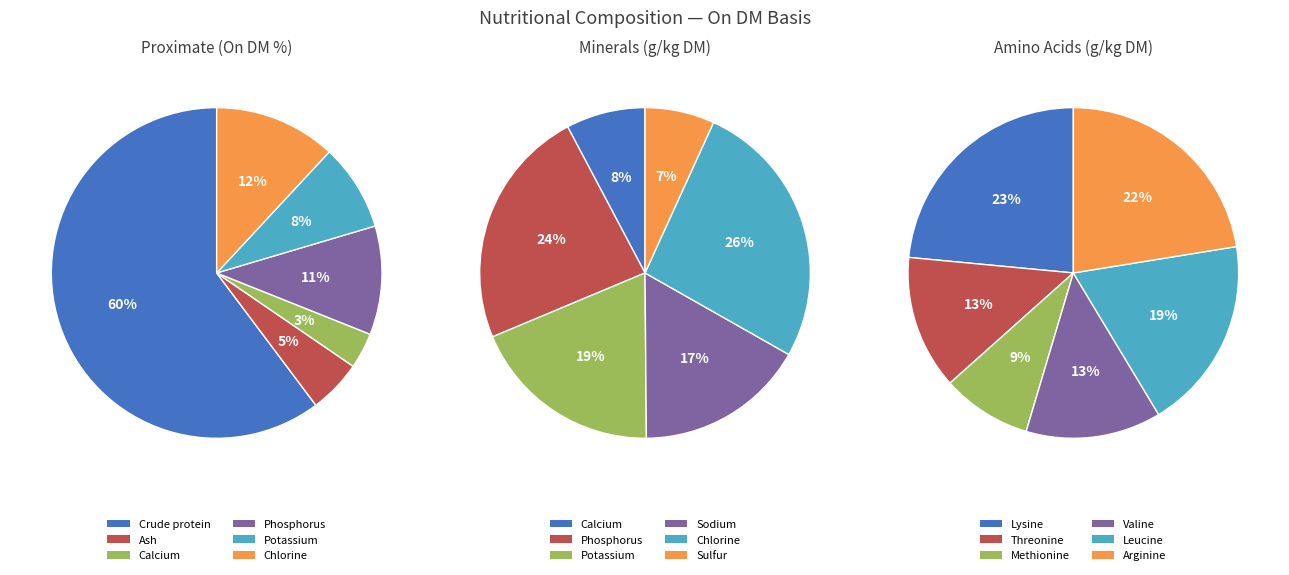

Which has a higher value, Chlorine or Ash?

Chlorine